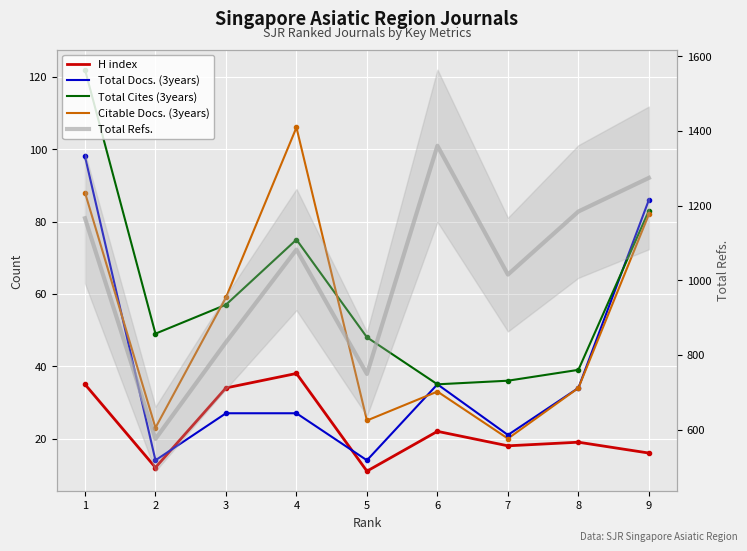

The value of H index at 1 is 15. True or false?

False